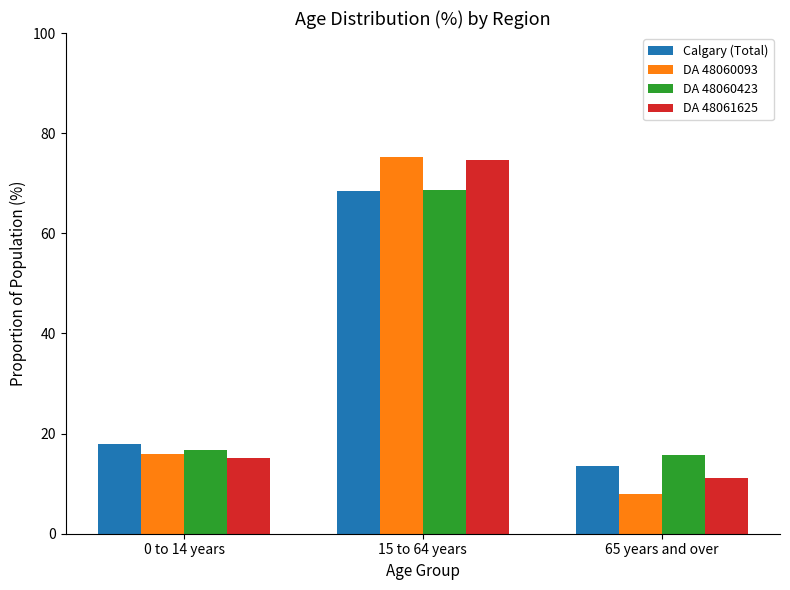

How many bars are there in each group?

4